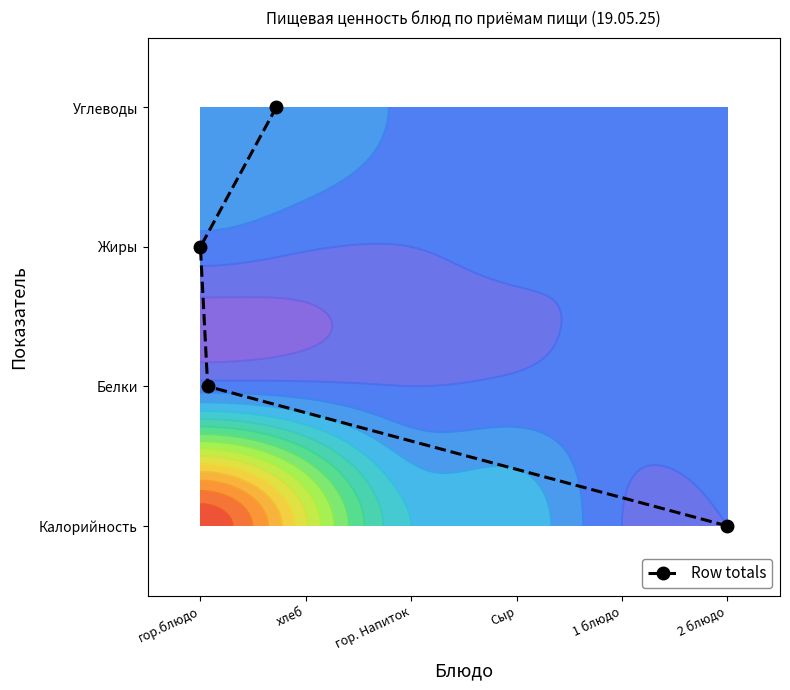

Count the values in the range 1 to 3.

3